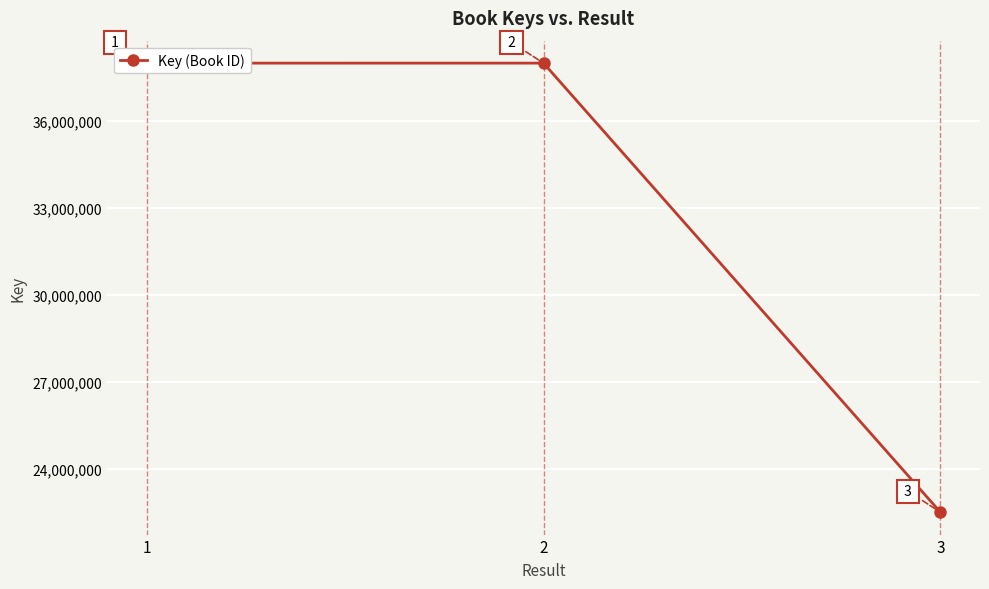

Reading right to left, what are all the values shown in this chart?

22516188	37990478	37989841